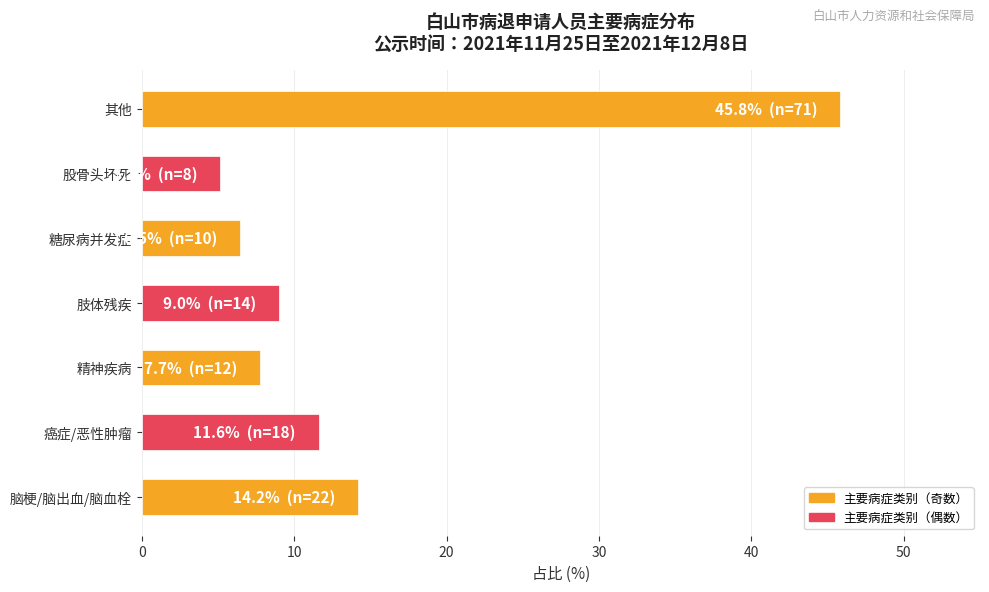

The value at 癌症/恶性肿瘤 is 11.6. True or false?

True